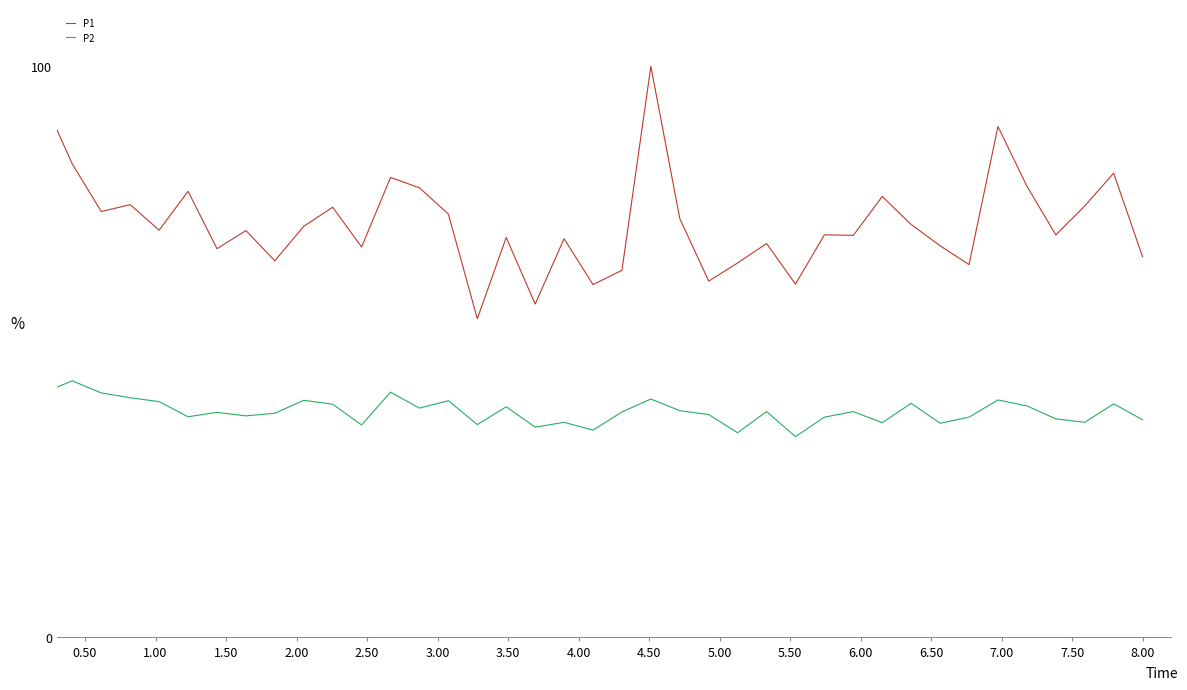

Rank the series by their average value, from lowest to highest.

P2, P1